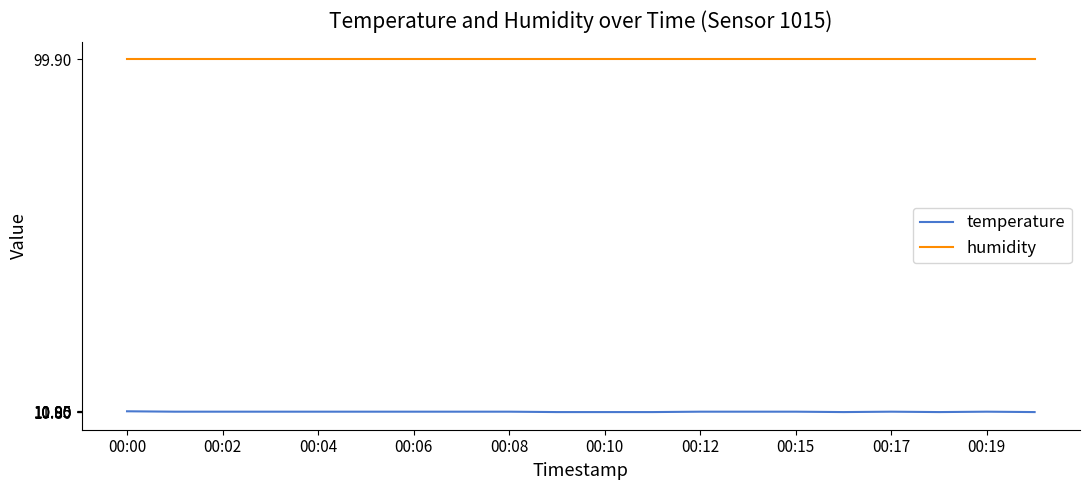

Is this an area chart (filled region under the line)?

No